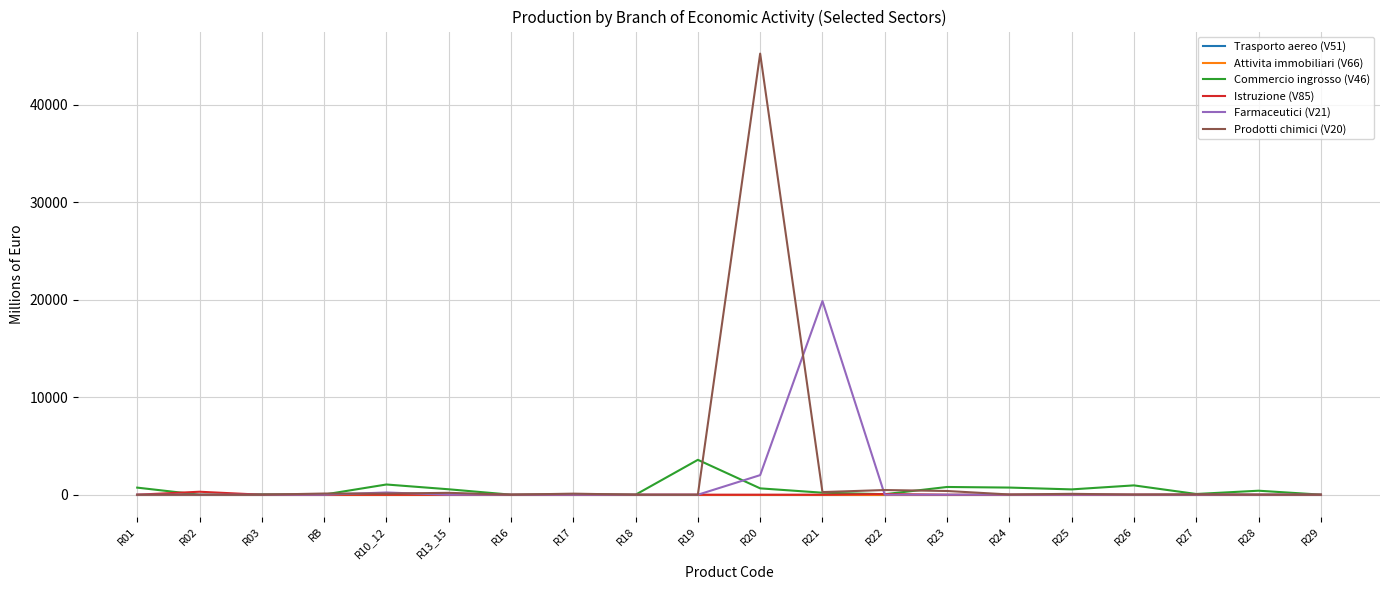

Does the chart display data point markers on the line(s)?

No